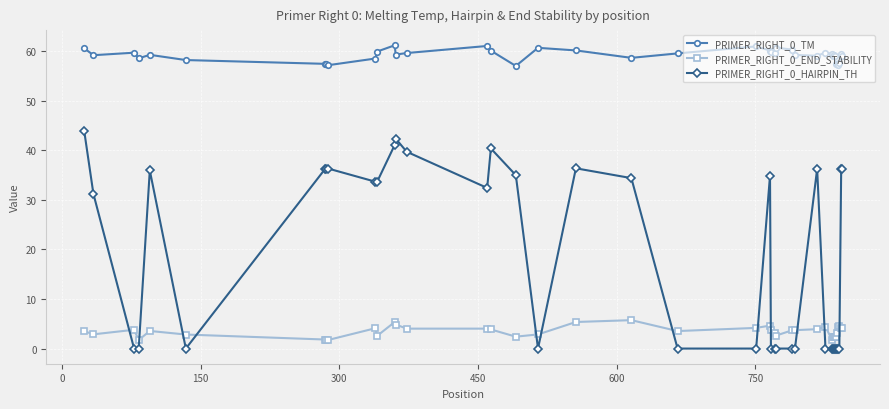

What is the highest value of the PRIMER_RIGHT_0_HAIRPIN_TH series?

44.0